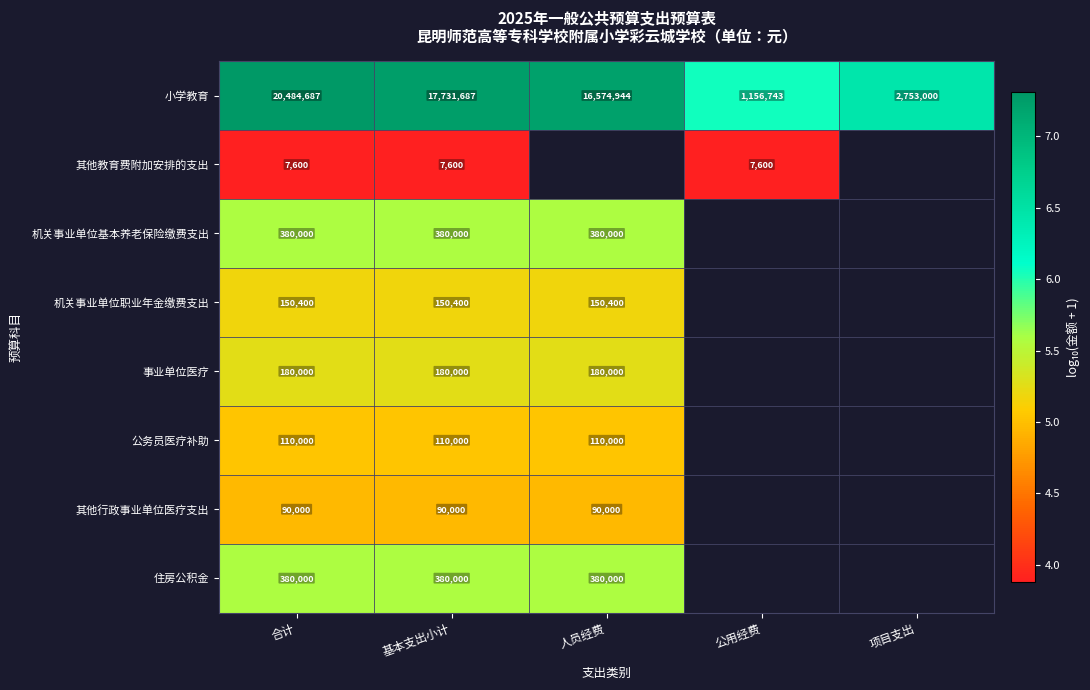

How many positive values does the 机关事业单位职业年金缴费支出 series have?

3